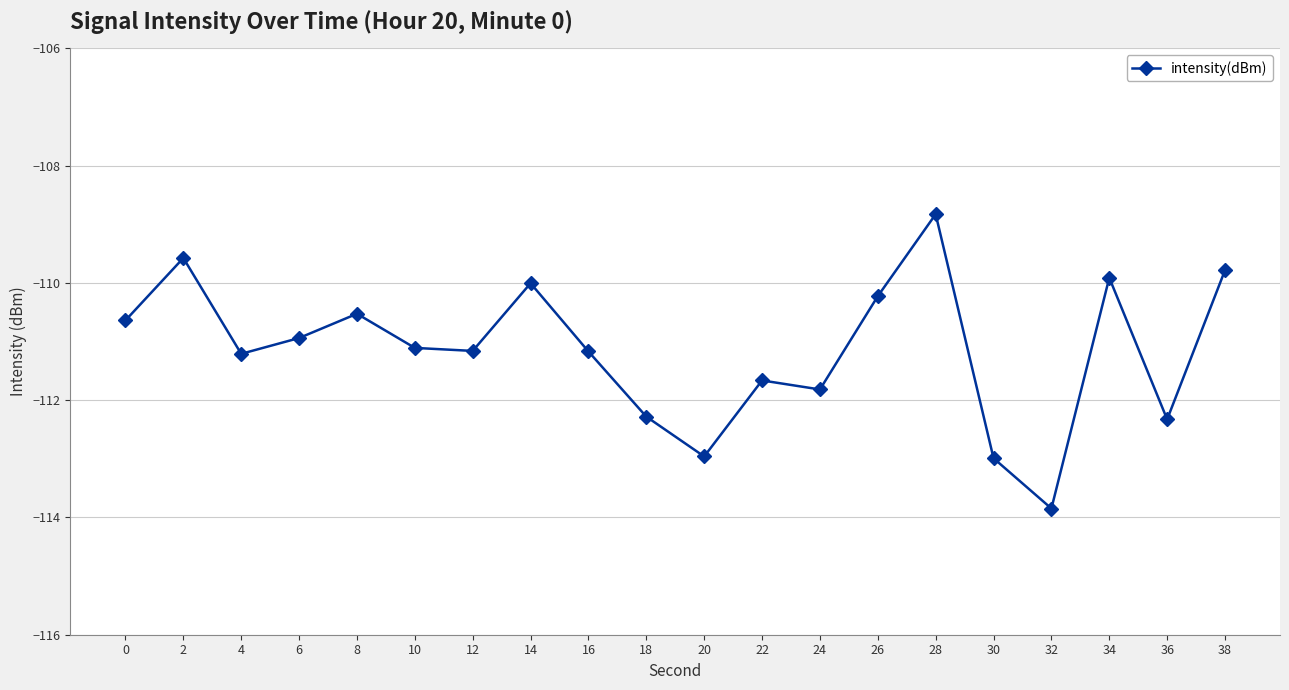

Count the number of data series in this chart.

1